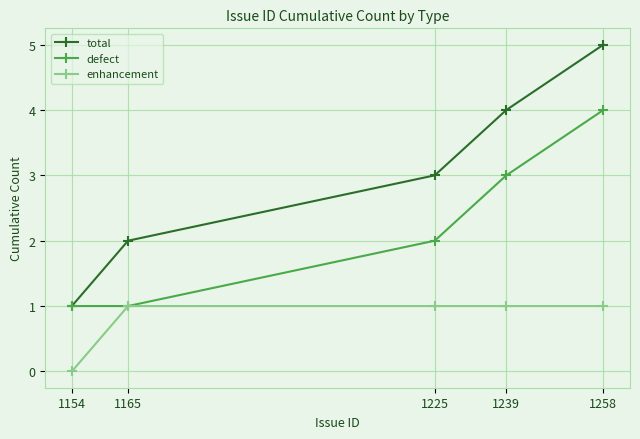

Reading left to right, what are all the values shown in this chart?

total: 1154=1	1165=2	1225=3	1239=4	1258=5
defect: 1154=1	1165=1	1225=2	1239=3	1258=4
enhancement: 1154=0	1165=1	1225=1	1239=1	1258=1